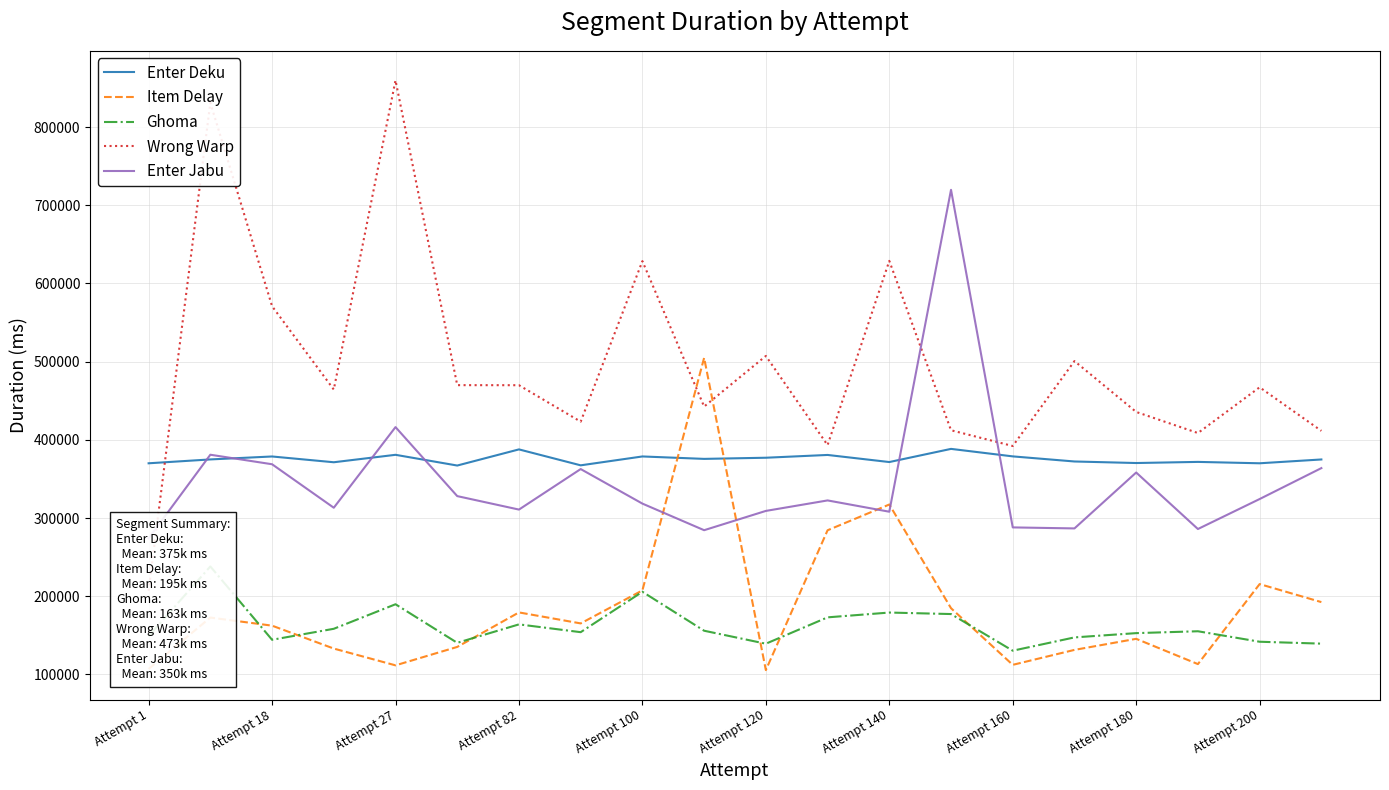

At which label is Item Delay closest to 305187?

Attempt 140